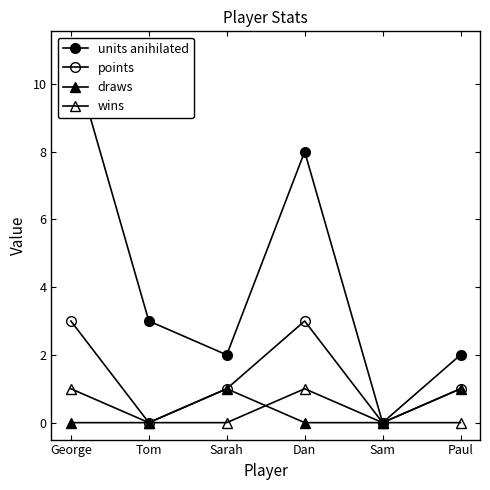

At which label does units anihilated first exceed 3?

George